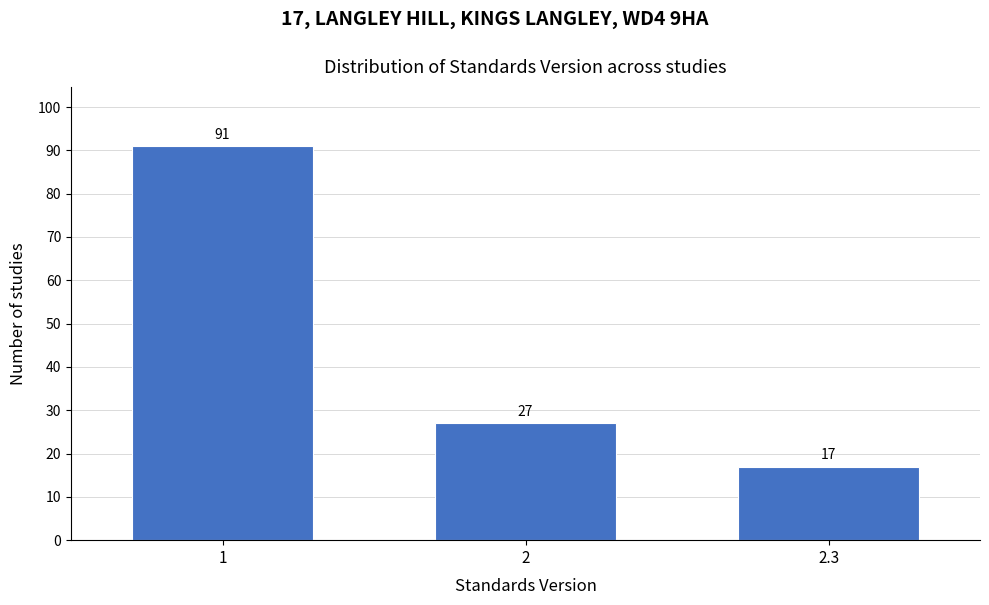

Reading right to left, transcribe all the data shown in this chart.

17	27	91